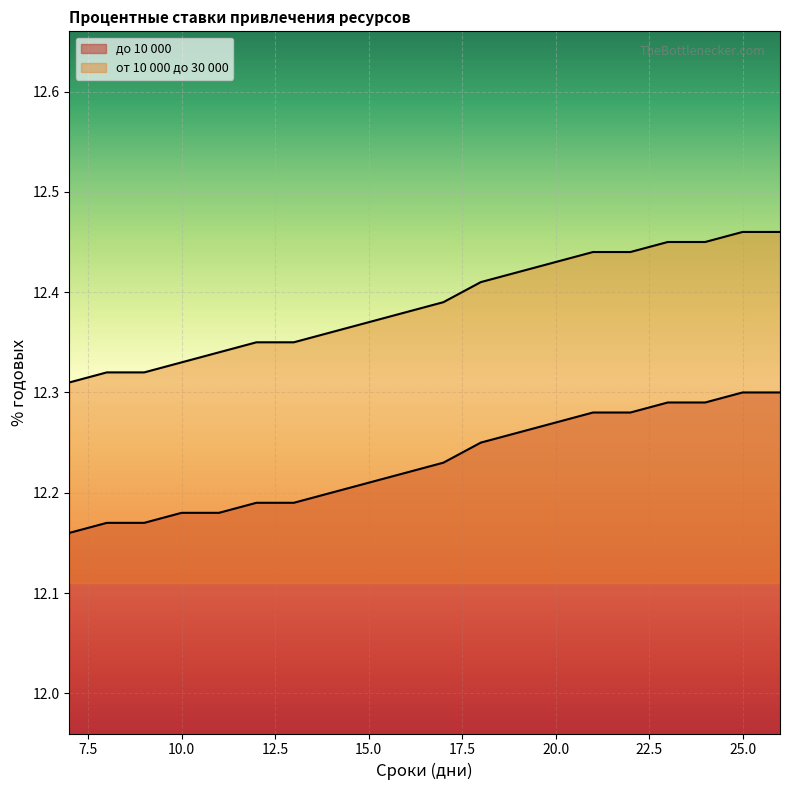

Is the value of до 10 000 at 9 greater than the value of от 10 000 до 30 000 at 9?

No